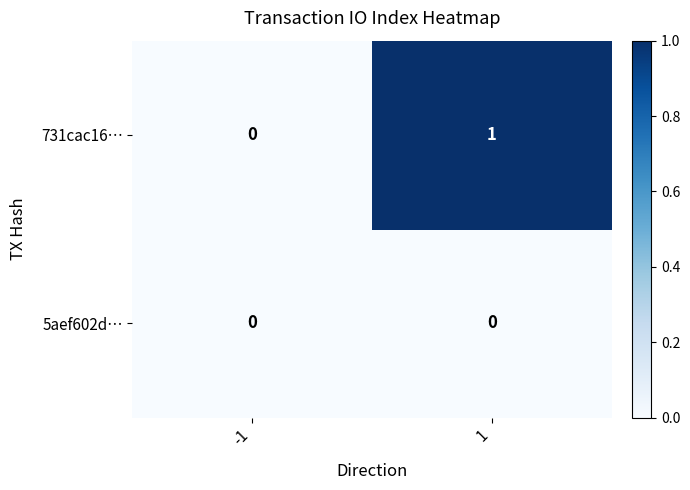

The value of 731cac16… at -1 is 0. True or false?

True